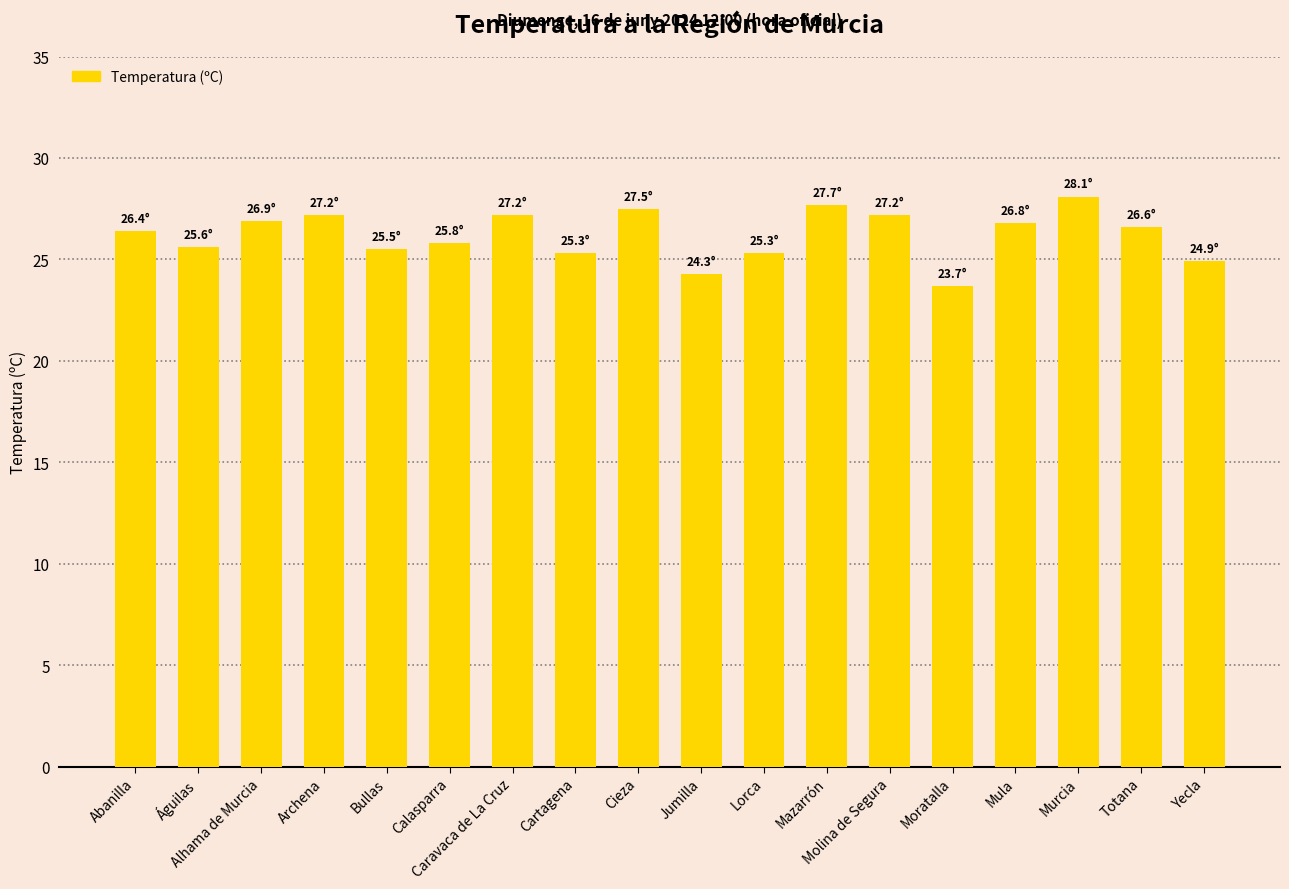

What is the difference between the maximum and second lowest values?

3.8